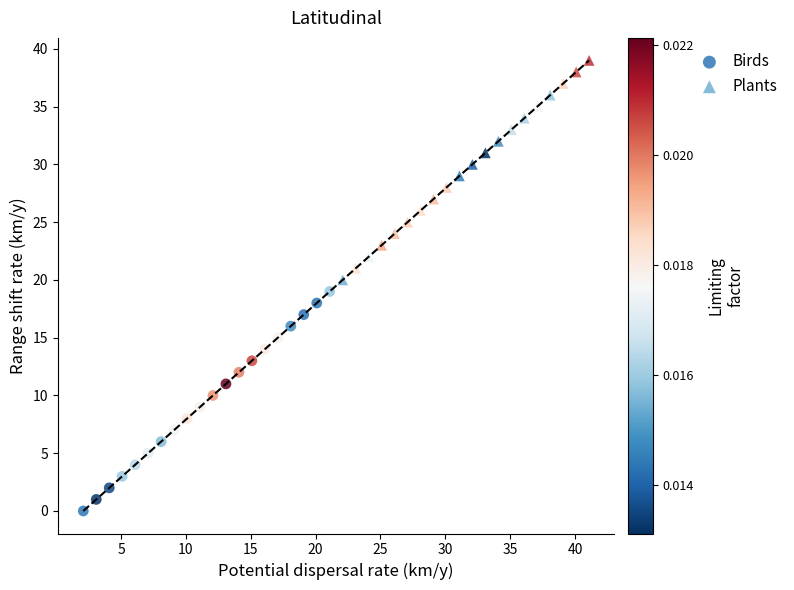

Which series contains the lowest Y value?

Birds